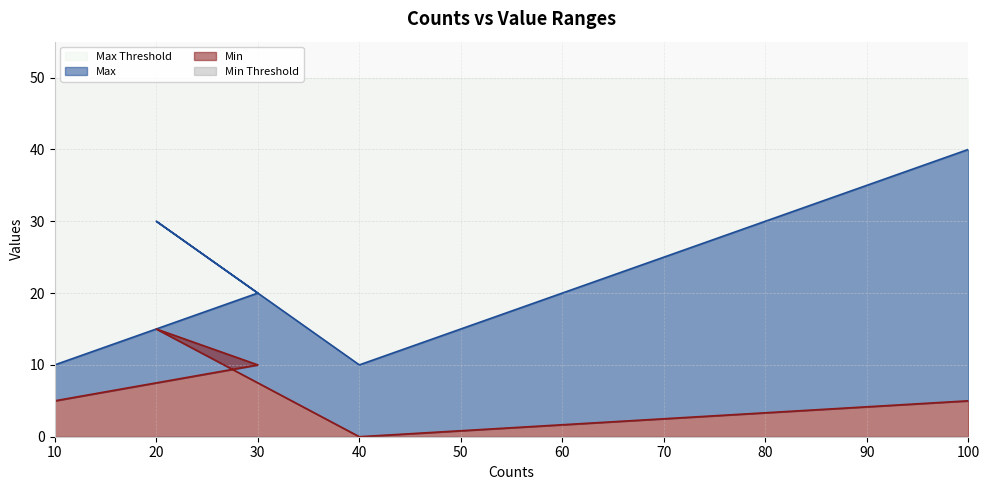

What is the value of the Max point at the 5th from the left?

40